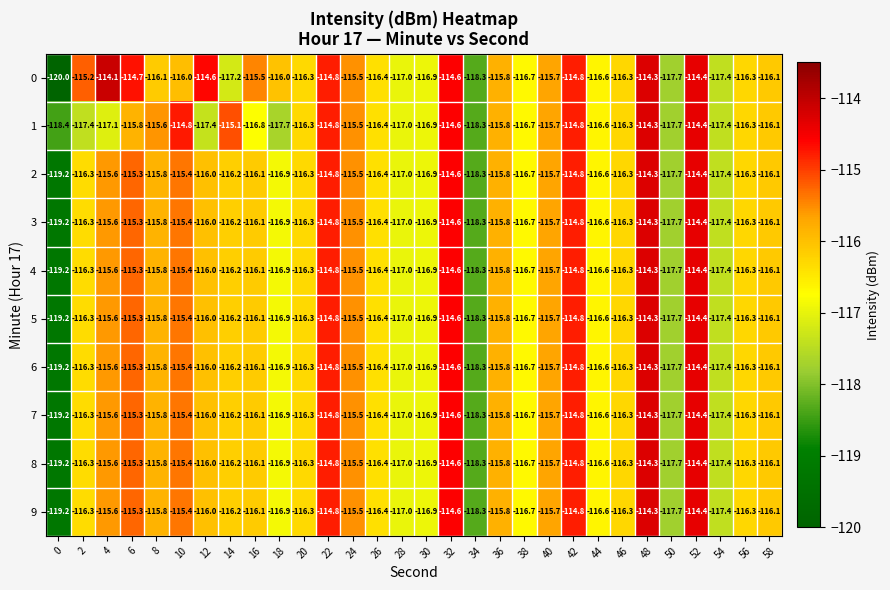

Count the number of data series in this chart.

10